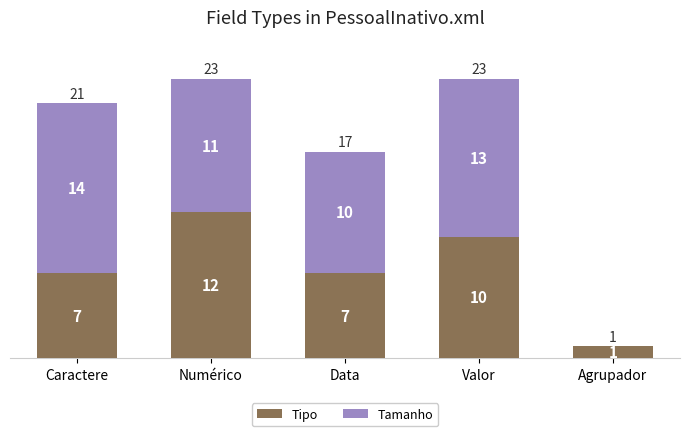

True or false: Tipo has a value of 4 at Valor.

False